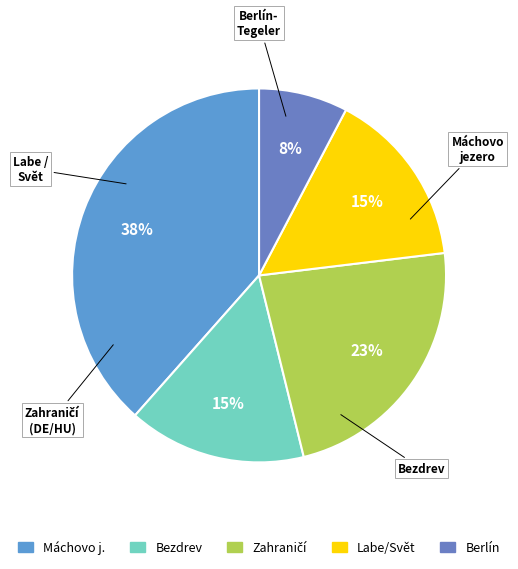

Which slice is the smallest?

Berlín